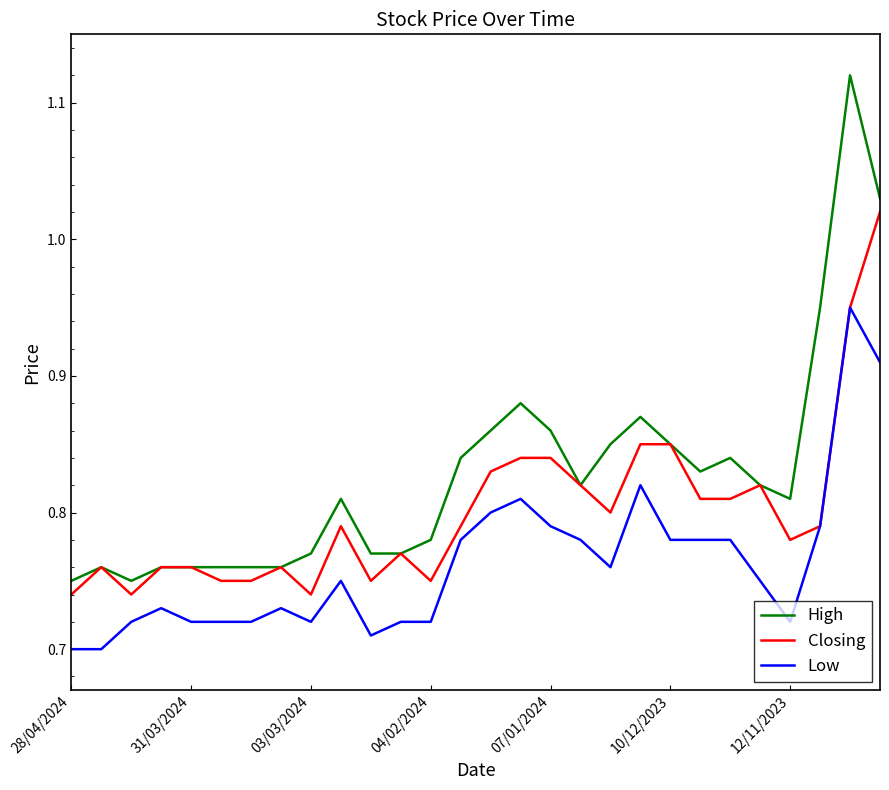

Which series has the widest spread of values?

High